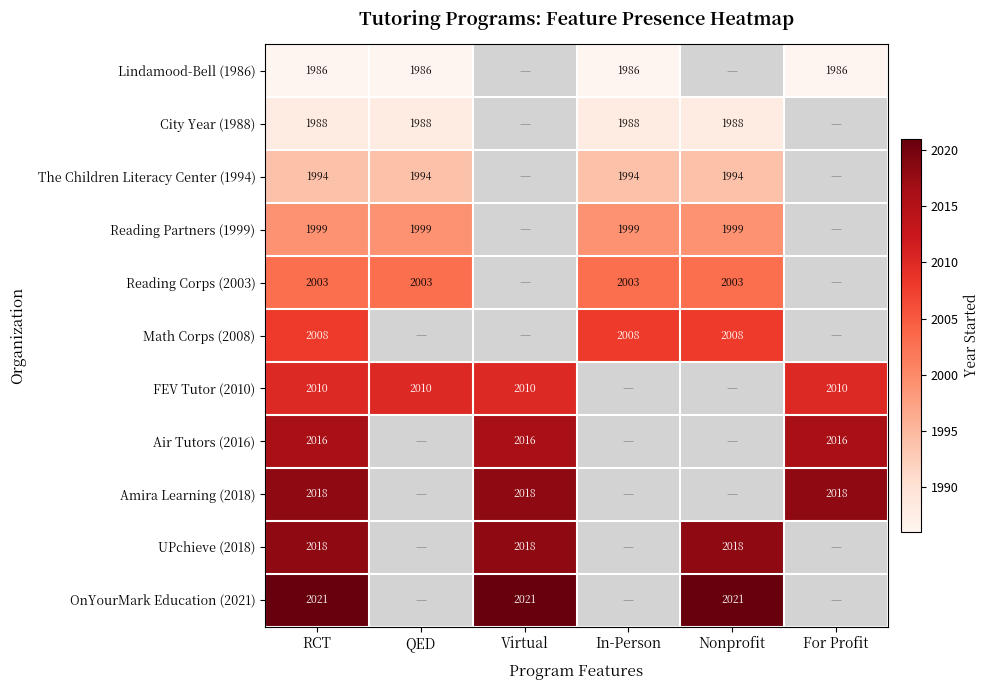

At how many categories does at least one series exceed 1996?

6